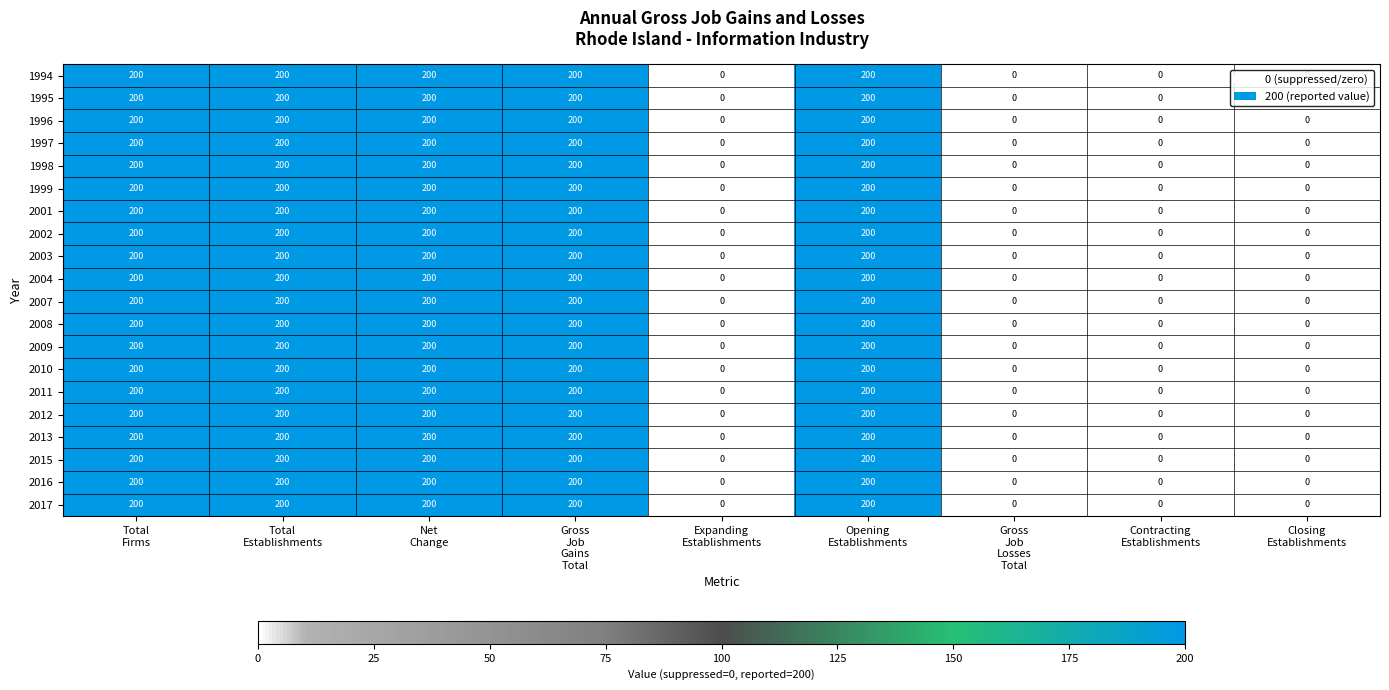

What is the highest value of the 2012 series?

200